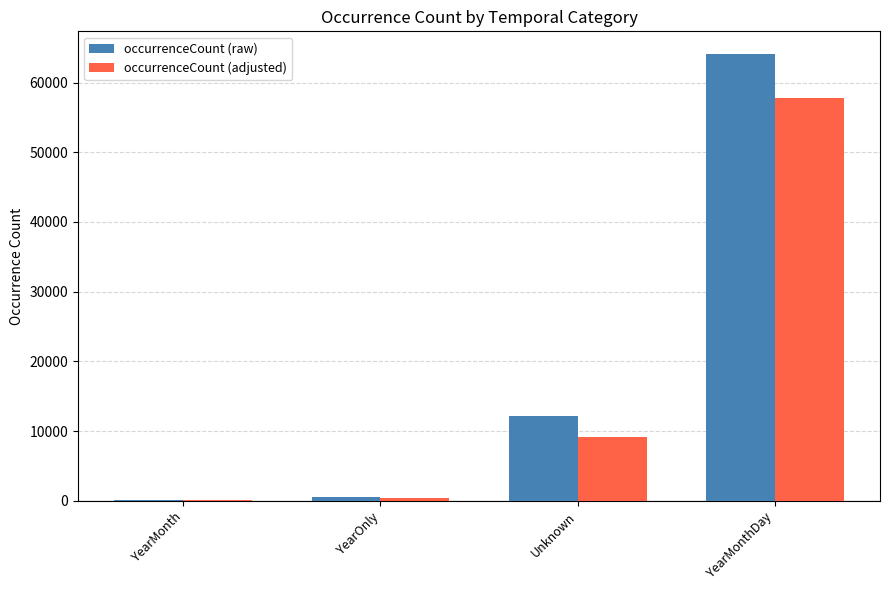

Which series has the largest range (max minus min)?

occurrenceCount (raw)